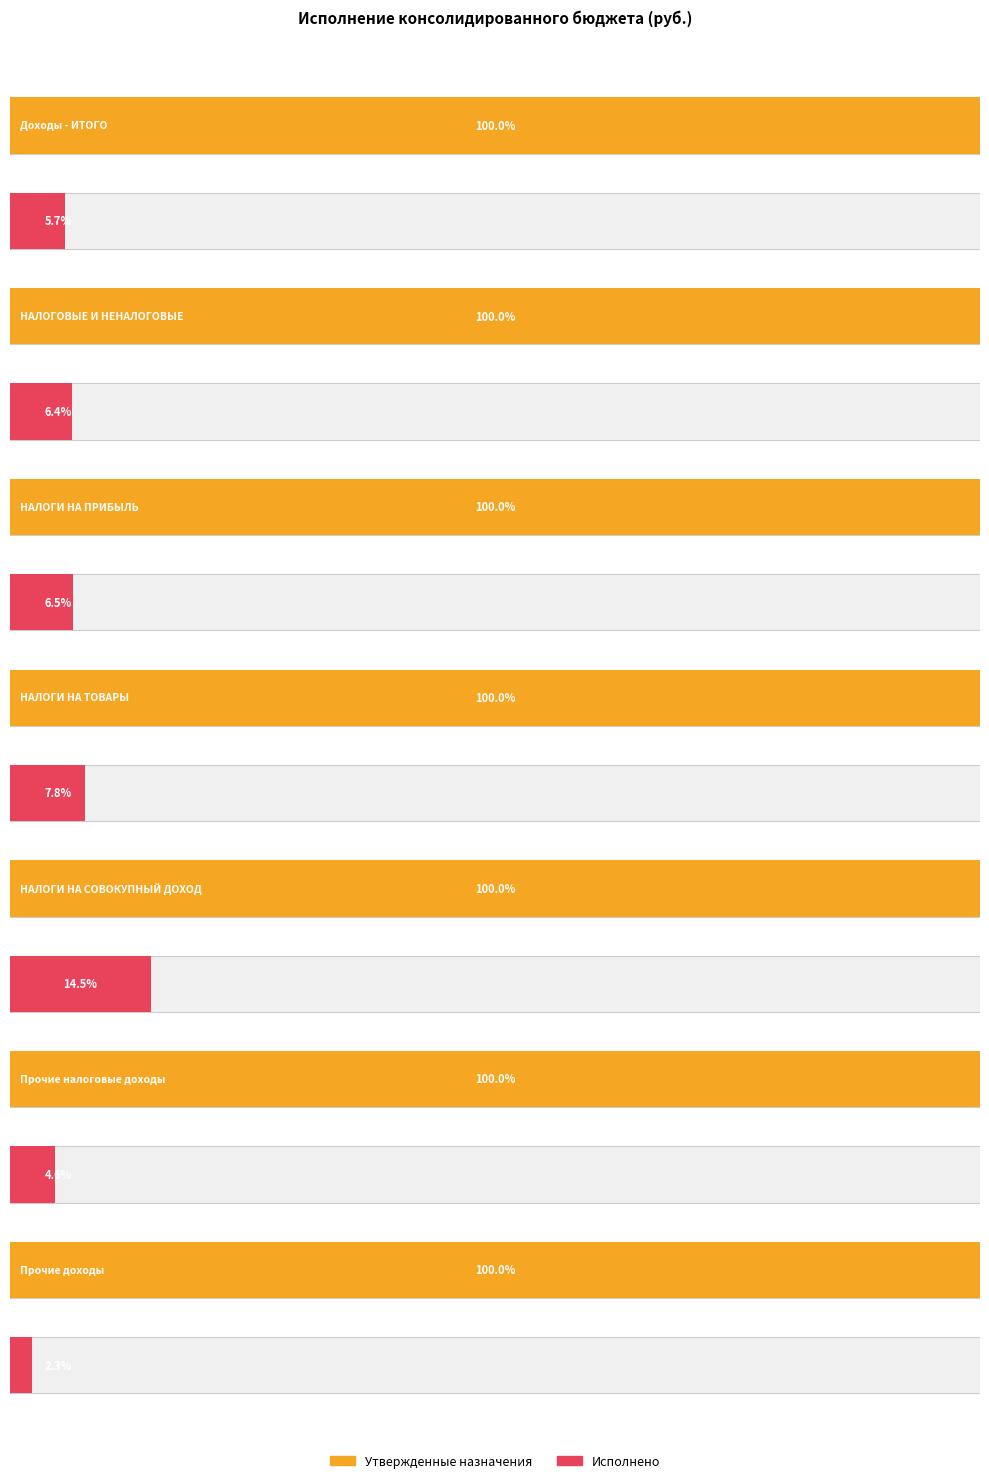

What is the sum of the Утвержденные бюджетные назначения values at НАЛОГИ НА ТОВАРЫ and НАЛОГИ НА ПРИБЫЛЬ?

121104000.0